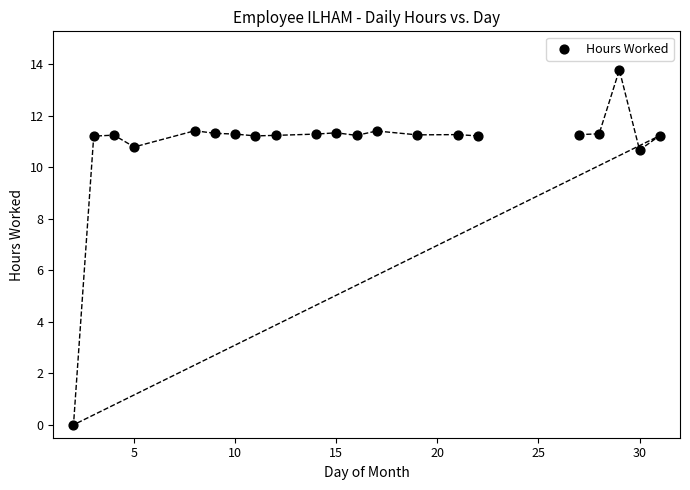

What is the range of Y values (max minus min)?

13.8